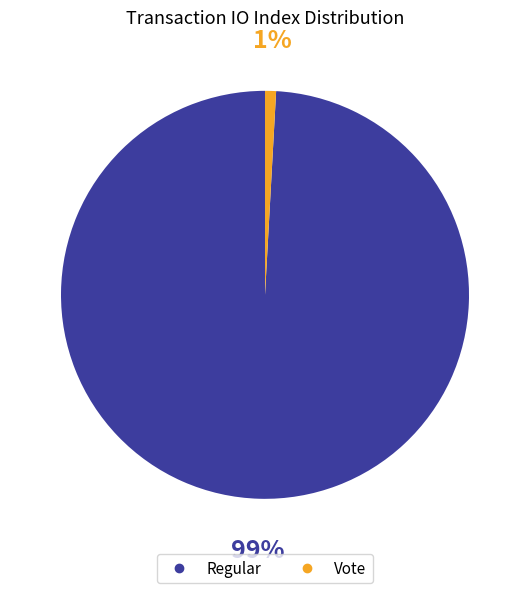

How many slices are in this pie chart?

2